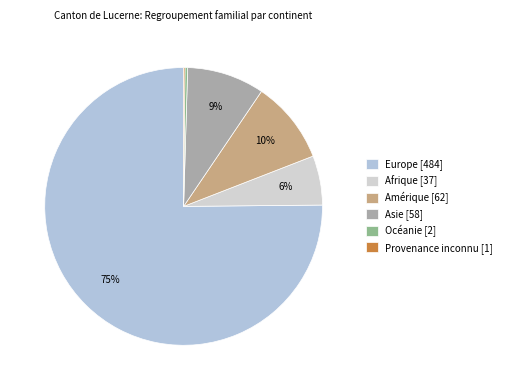

Rank the categories by value from highest to lowest.

Europe, Amérique, Asie, Afrique, Océanie, Provenance inconnu